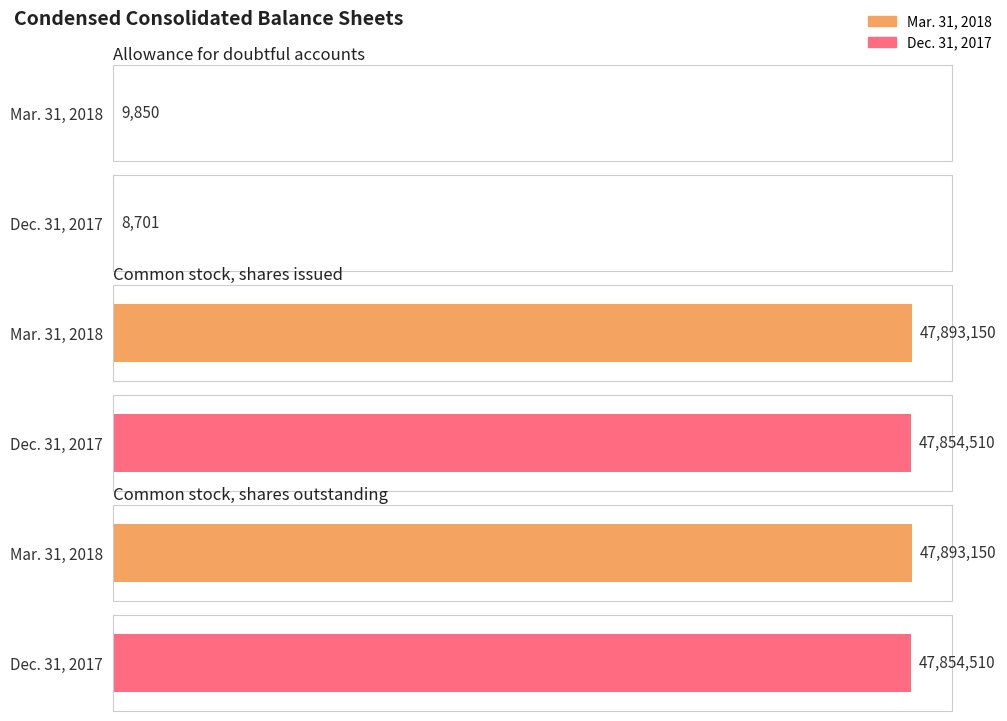

What are all the series names shown in the legend?

Mar. 31, 2018, Dec. 31, 2017